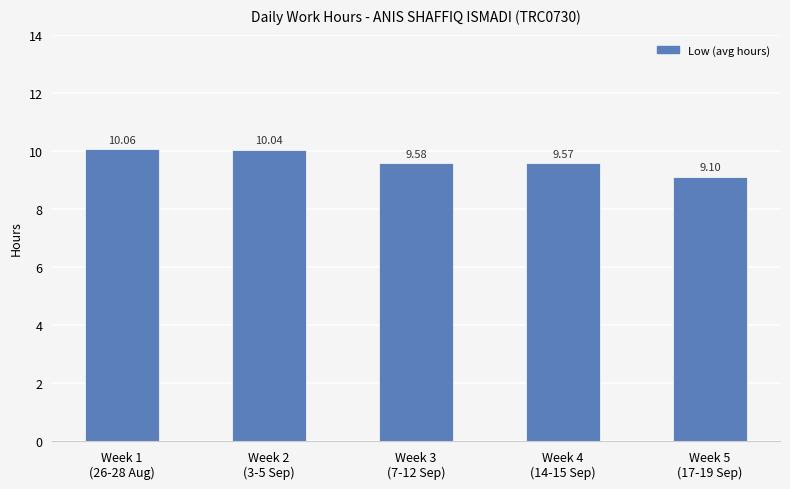

Reading left to right, what are all the values shown in this chart?

Week 1
(26-28 Aug)=10.1	Week 2
(3-5 Sep)=10.0	Week 3
(7-12 Sep)=9.6	Week 4
(14-15 Sep)=9.6	Week 5
(17-19 Sep)=9.1